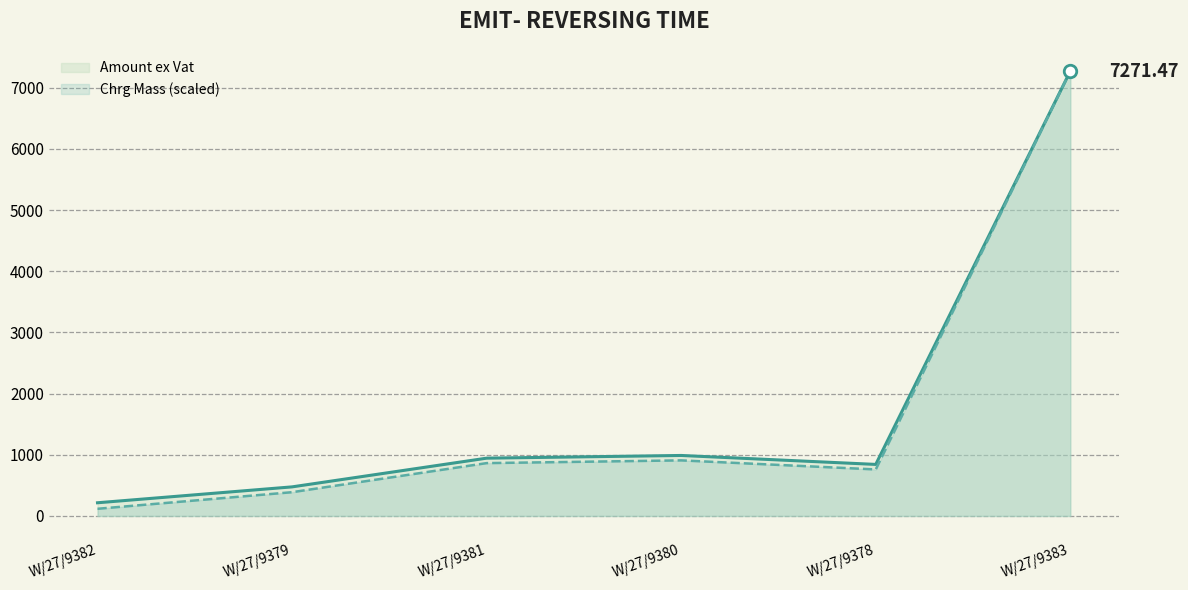

At which category is the sum across all series the highest?

W/27/9383